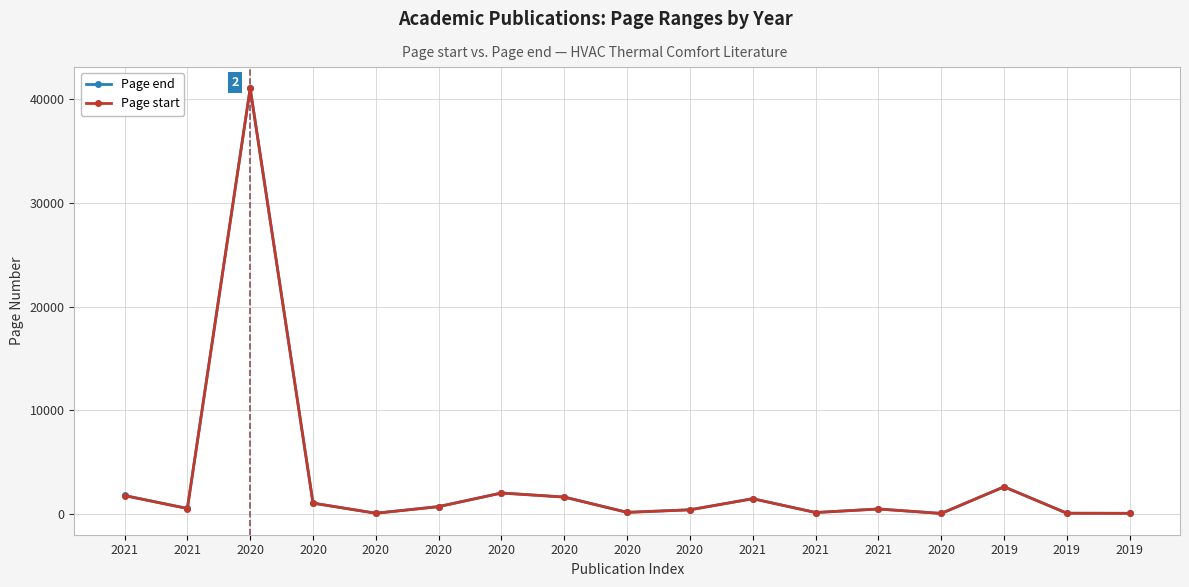

Is the value of Page end at 2020 greater than the value of Page start at 2019?

Yes